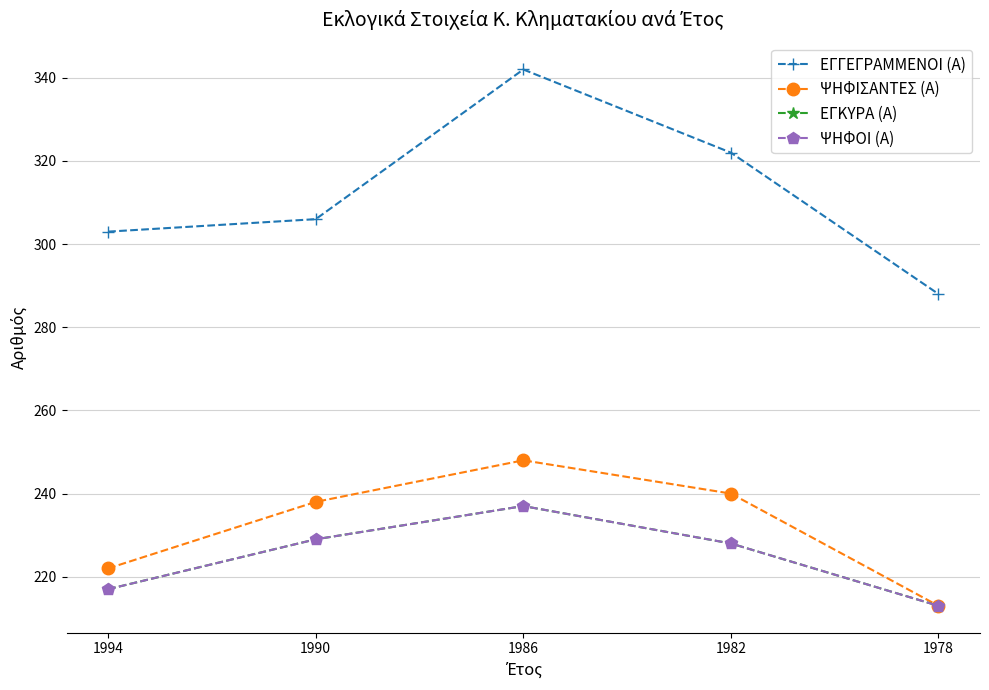

Does the chart have visible grid lines?

Yes